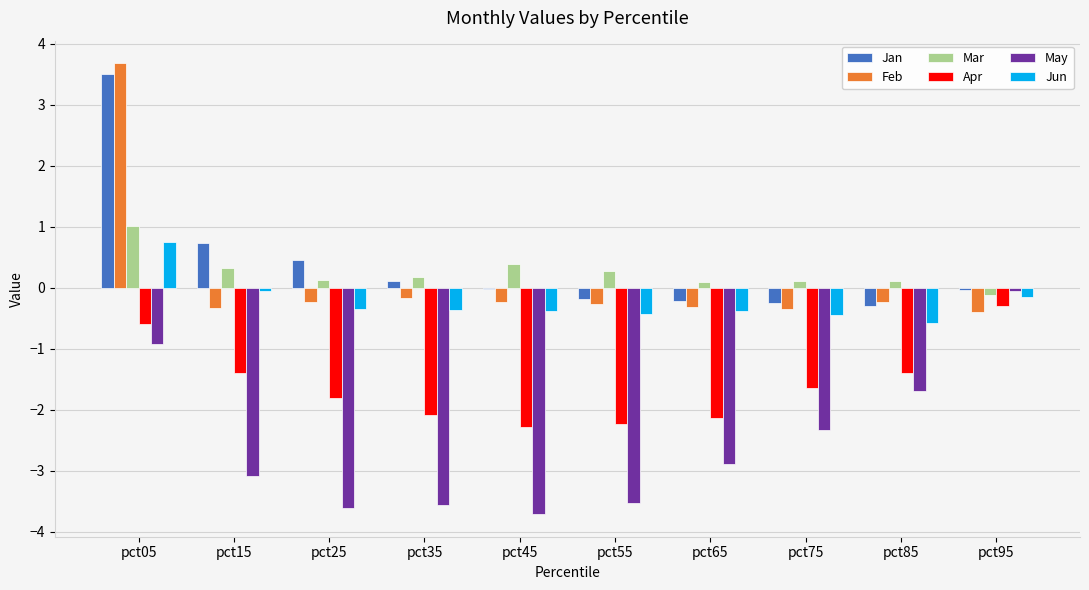

What is the maximum value for Feb?

3.7